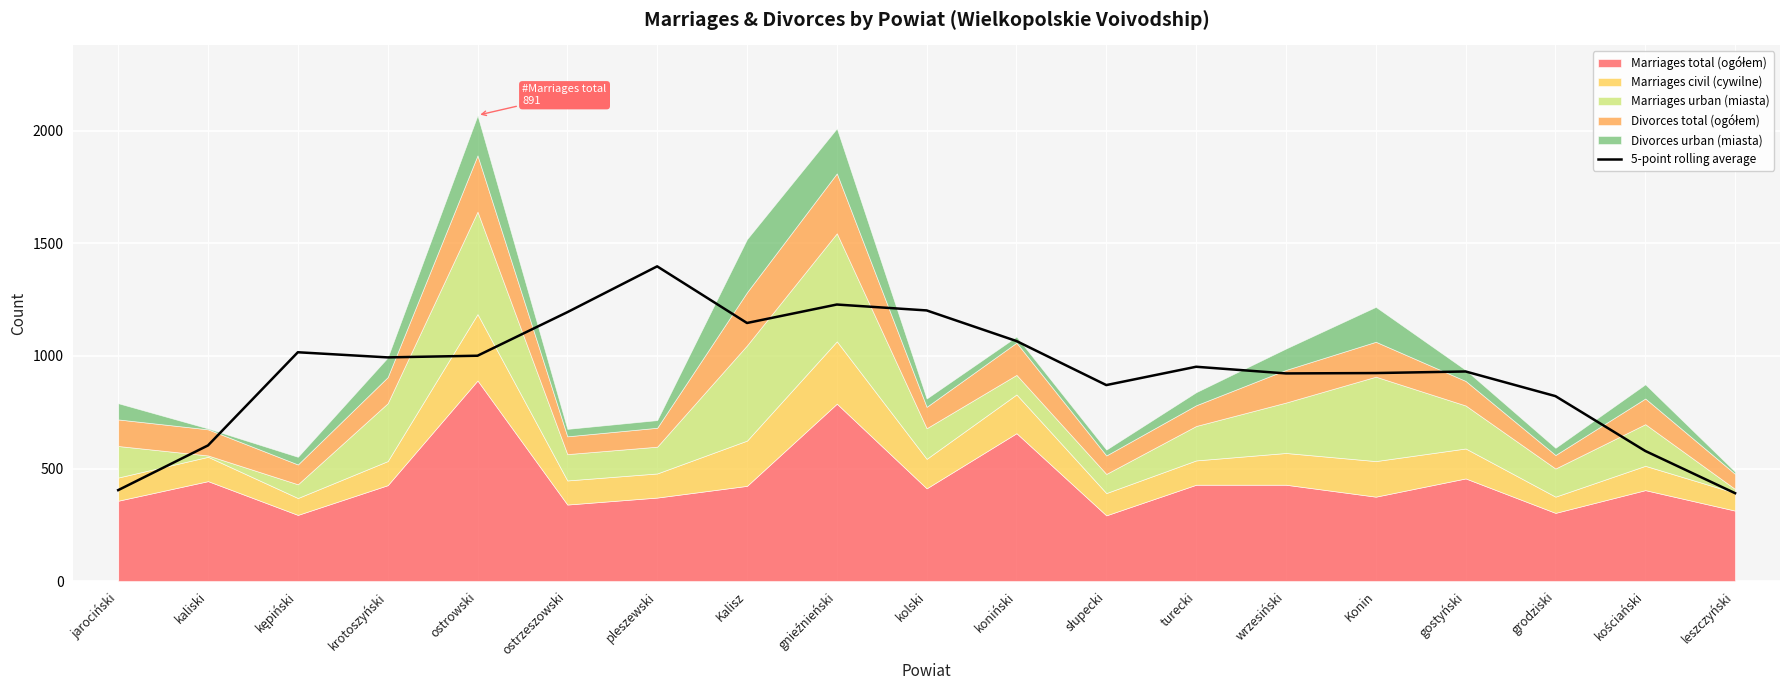

The value of 5-point rolling average at Konin is 314.1. True or false?

False